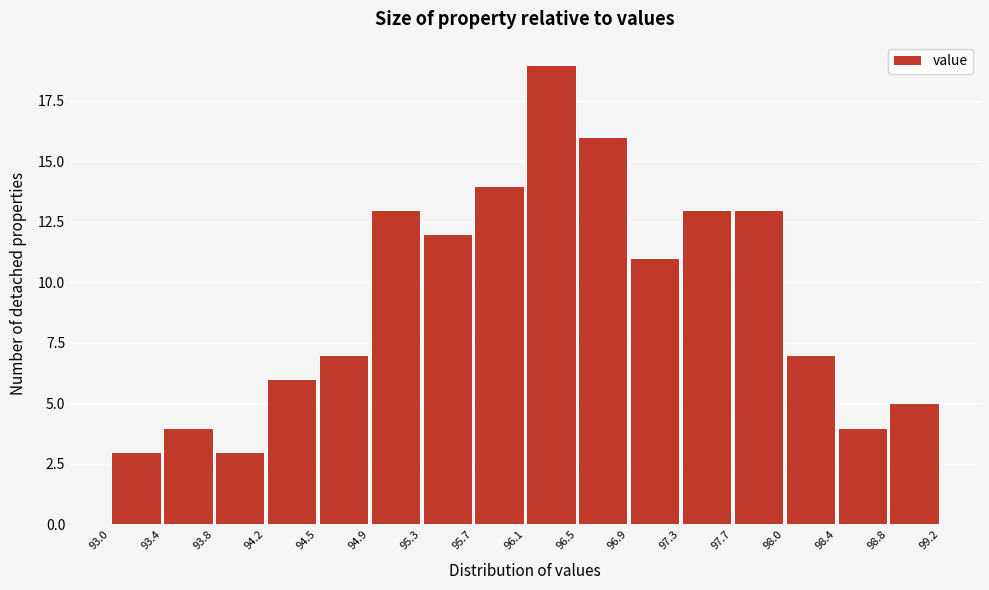

Reading left to right, transcribe this chart: for each bar, give the range it covers on the x-axis and its height. The values are not printed on the chart, so give them approximately, as read against the axis.

93.0 to 93.4: 3
93.4 to 93.8: 4
93.8 to 94.2: 3
94.2 to 94.5: 6
94.5 to 94.9: 7
94.9 to 95.3: 13
95.3 to 95.7: 12
95.7 to 96.1: 14
96.1 to 96.5: 19
96.5 to 96.9: 16
96.9 to 97.3: 11
97.3 to 97.7: 13
97.7 to 98.0: 13
98.0 to 98.4: 7
98.4 to 98.8: 4
98.8 to 99.2: 5